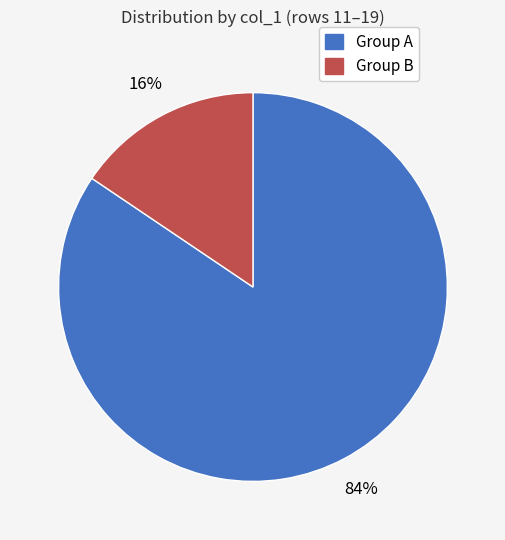

How many slices are in this pie chart?

2